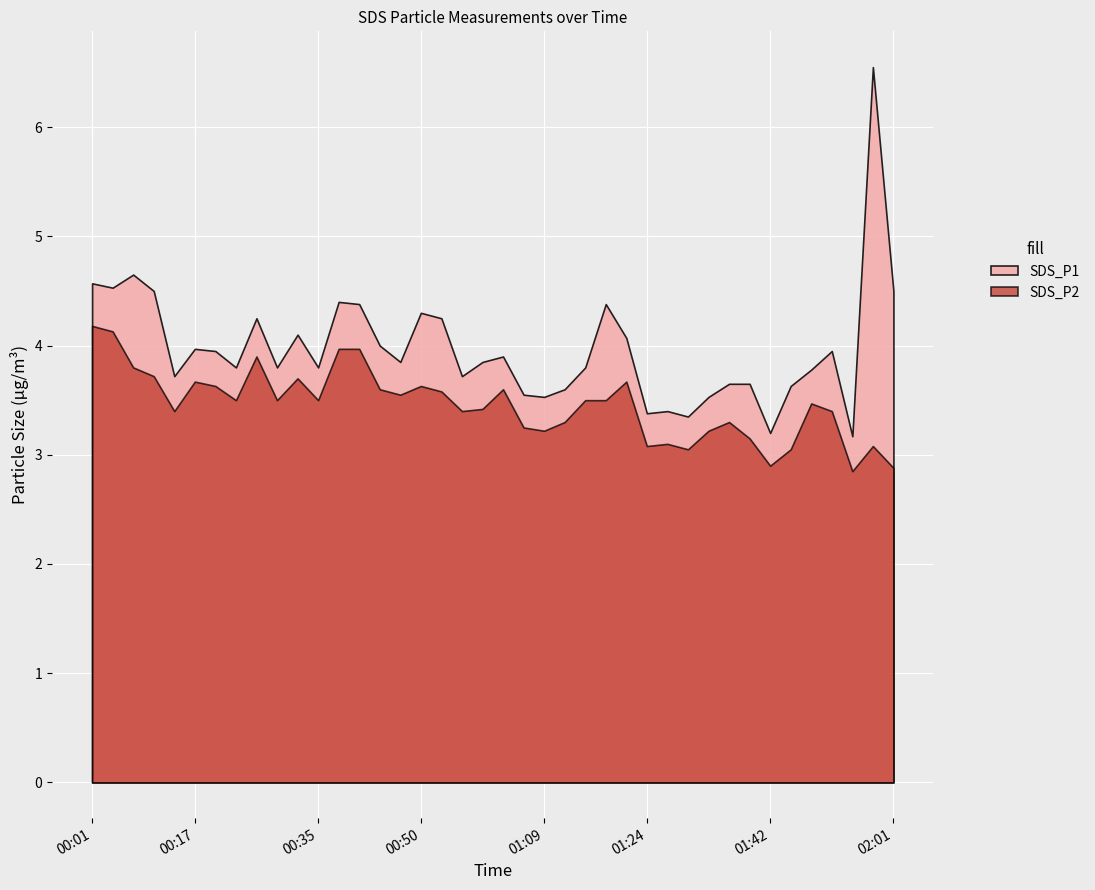

True or false: SDS_P1 and SDS_P2 cross at least once.

False